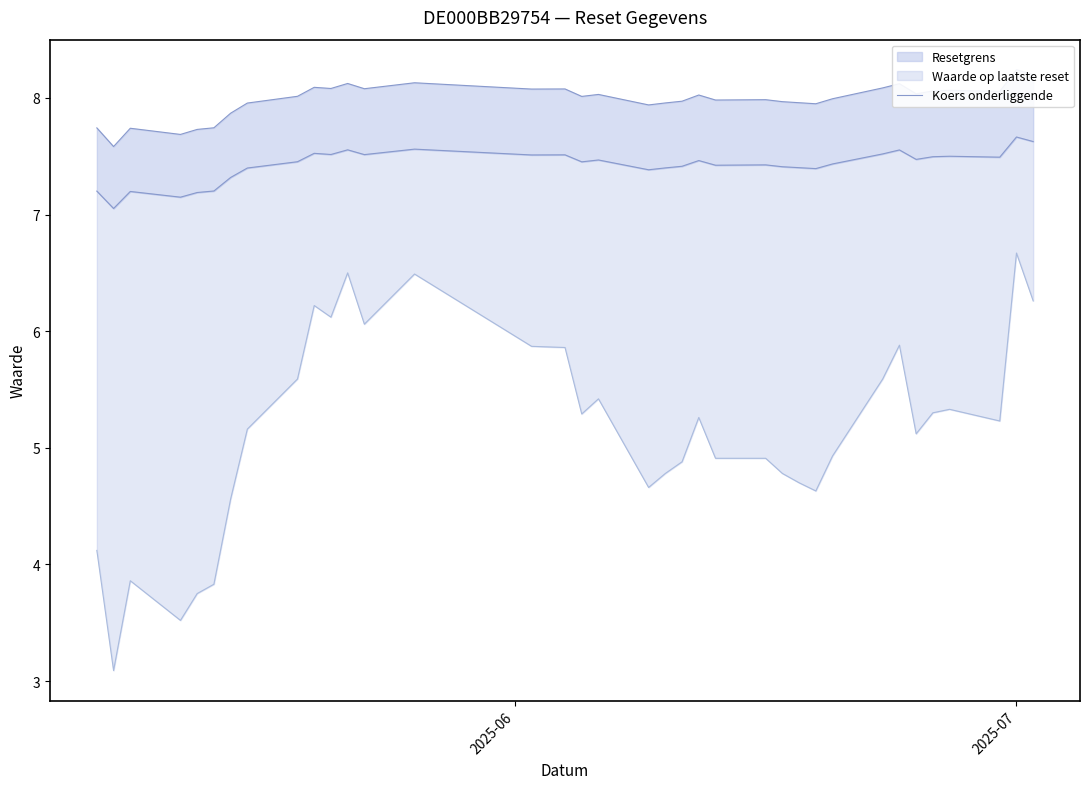

Does the chart display data point markers on the line(s)?

No